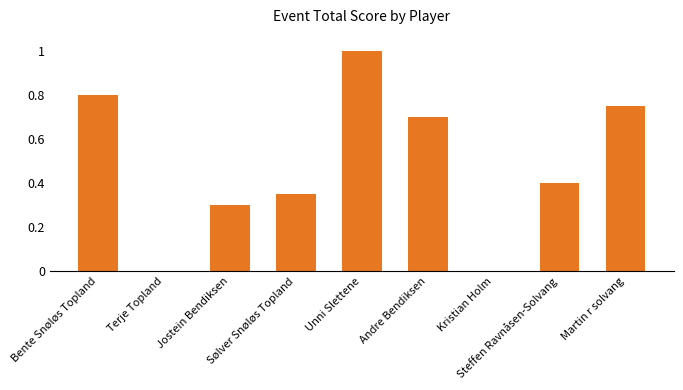

What is the greatest value displayed?

1.0